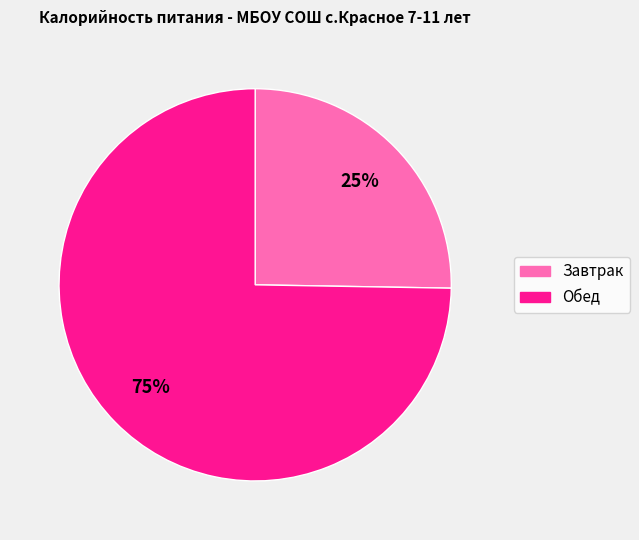

Does Завтрак account for over 50% of the chart?

No